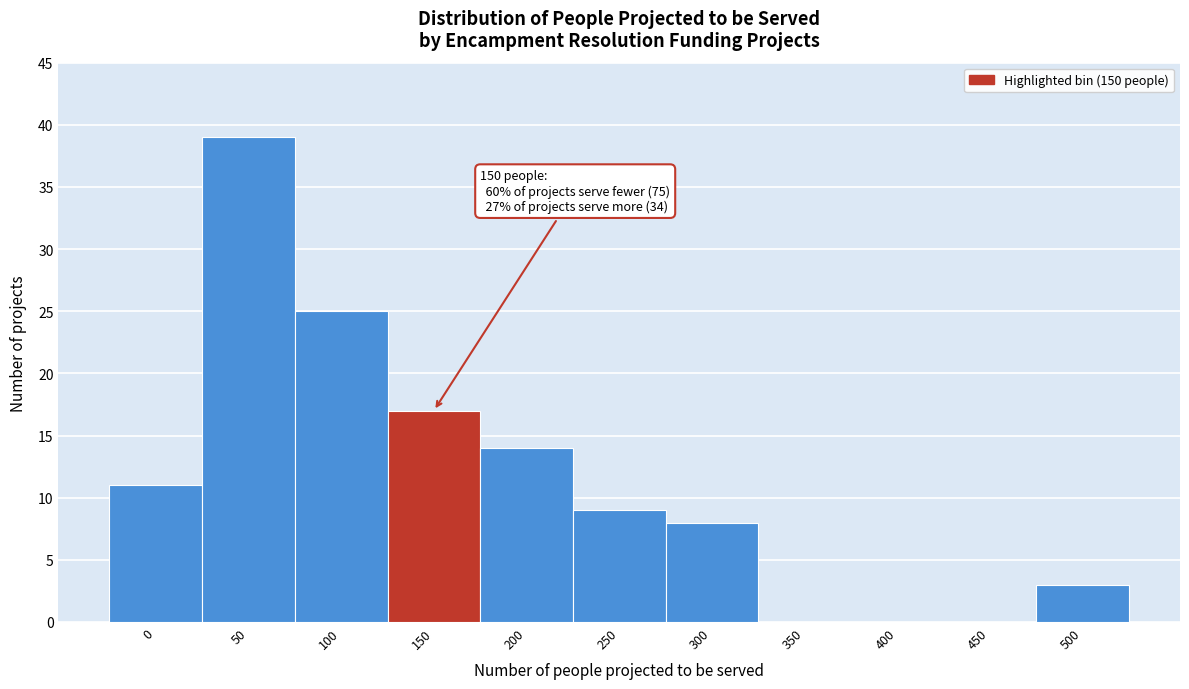

Reading left to right, transcribe all the data shown in this chart.

0=11	50=39	100=25	150=17	200=14	250=9	300=8	350=0	400=0	450=0	500=3